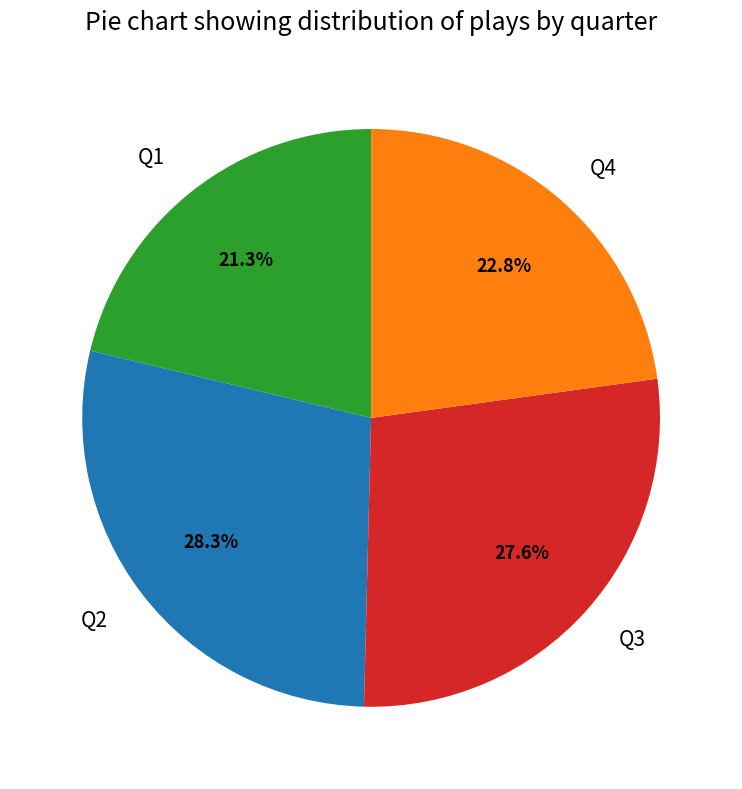

Is there any slice that represents more than half of the pie?

No